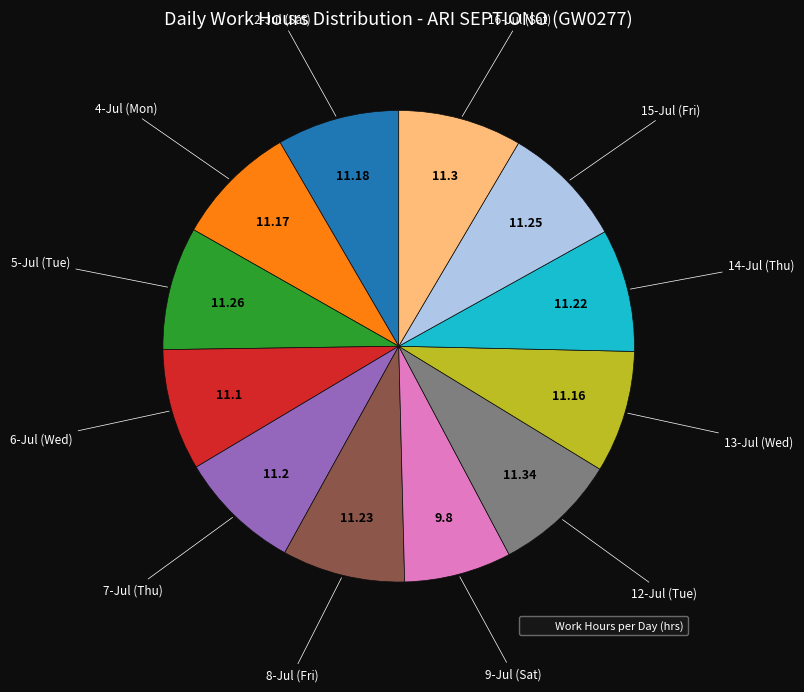

Is there any slice that represents more than half of the pie?

No